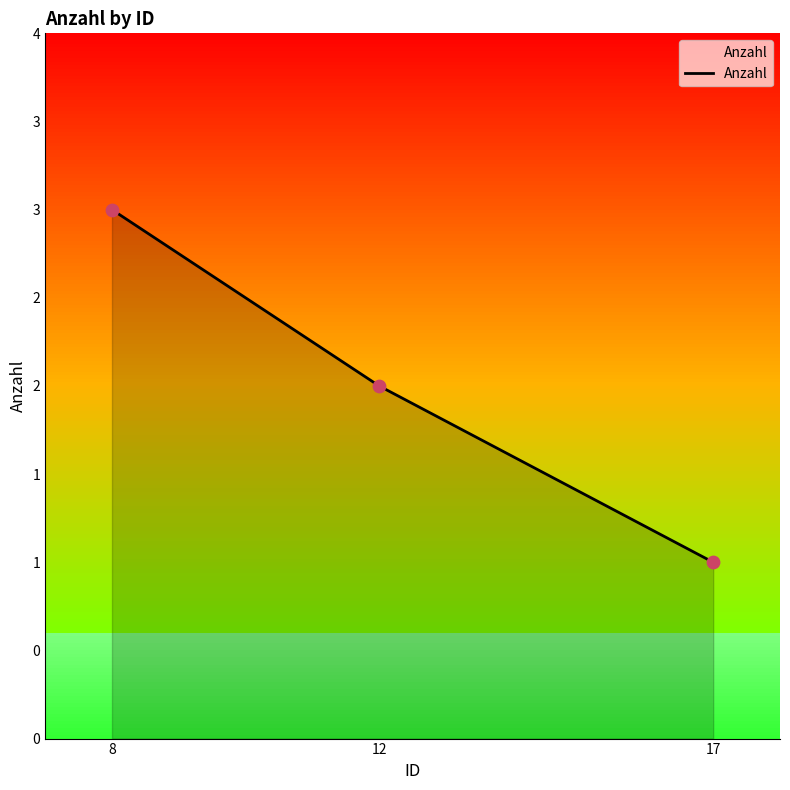

Which has a higher value, 17 or 8?

8